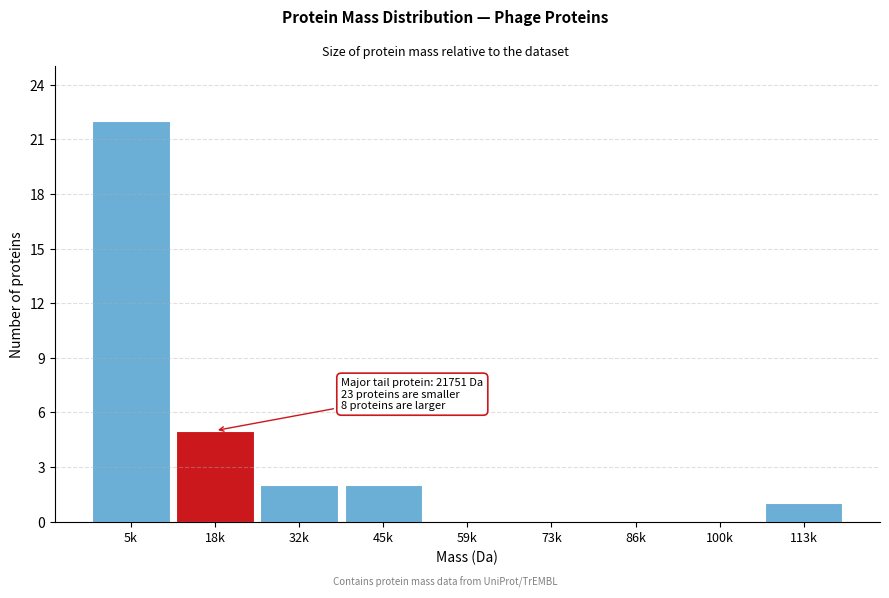

Reading left to right, what are all the values shown in this chart?

5k=22	18k=5	32k=2	45k=2	59k=0	73k=0	86k=0	100k=0	113k=1